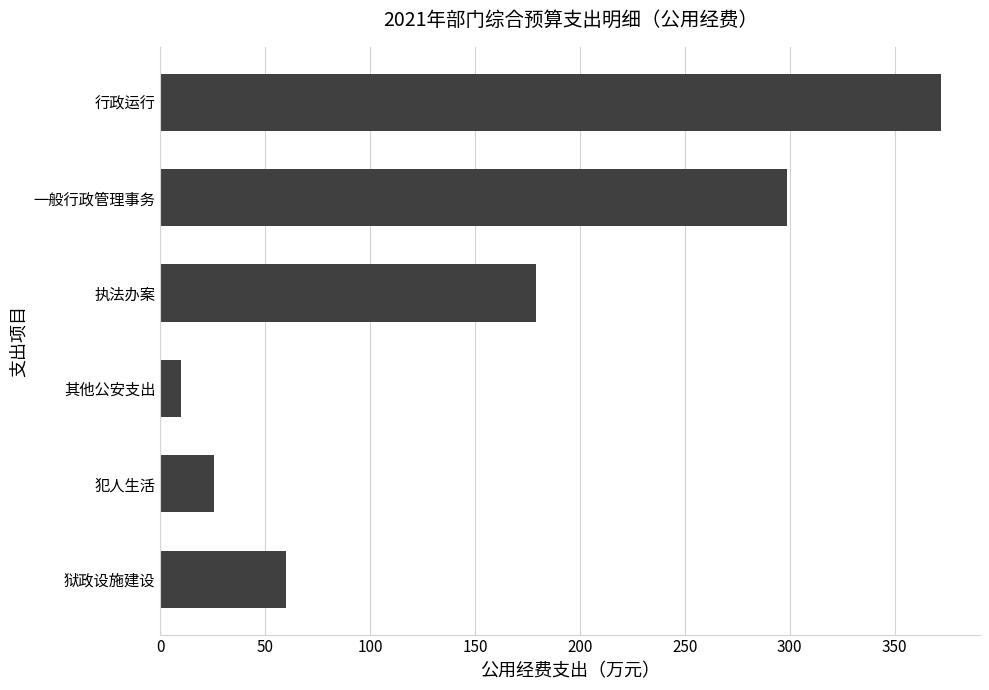

What is the average value?

157.6